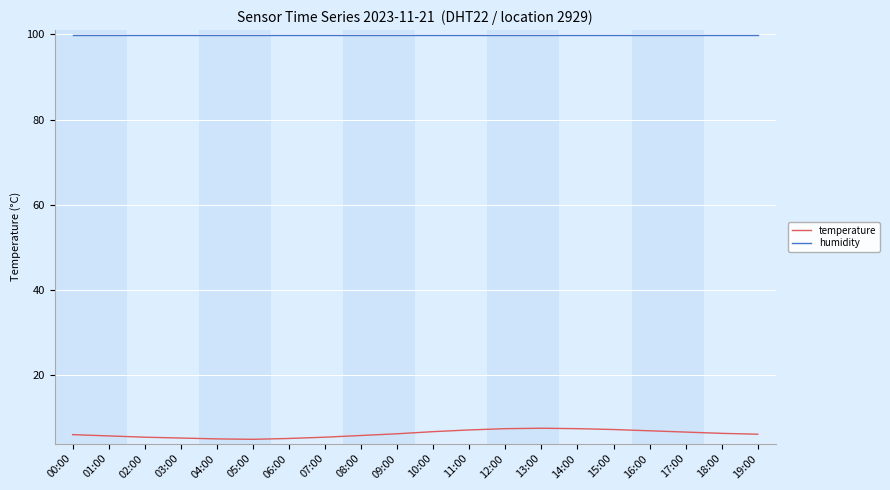

Which series has the largest total across all categories?

humidity